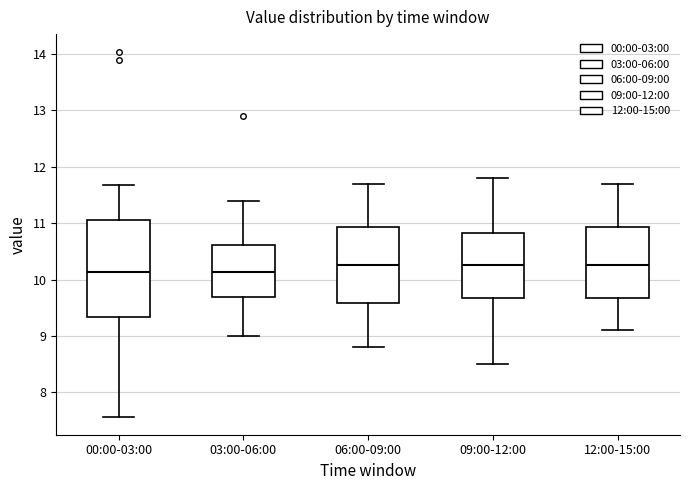

Where is the upper edge of the box for 09:00-12:00 on the y-axis? The values are not printed on the chart, so give them approximately, as read against the axis.

10.8